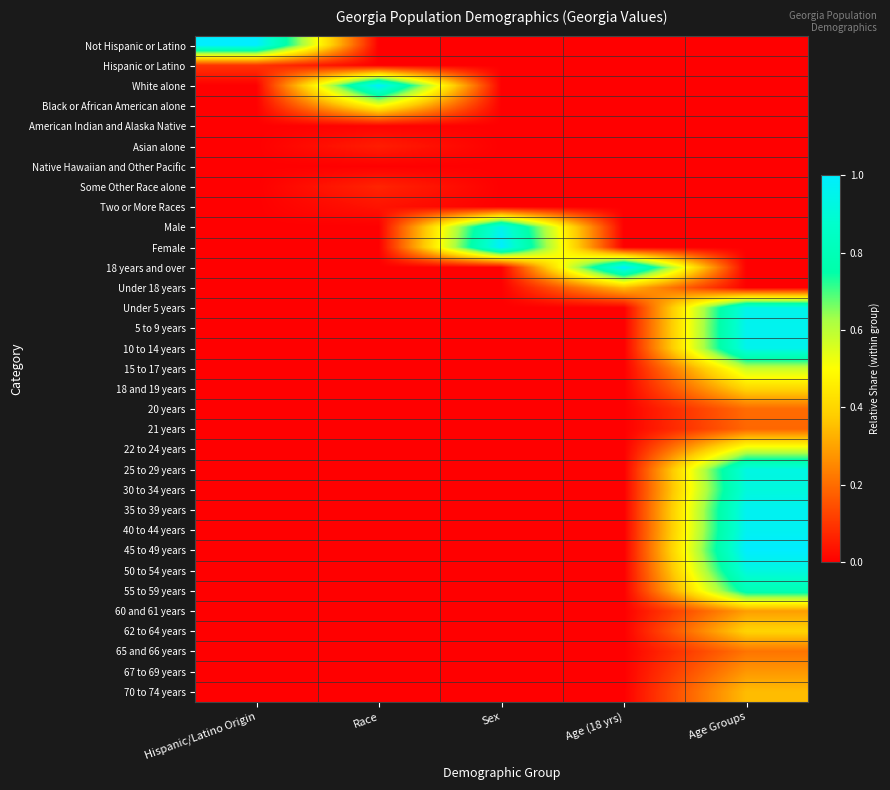

What is the maximum value shown in the chart?

1.0